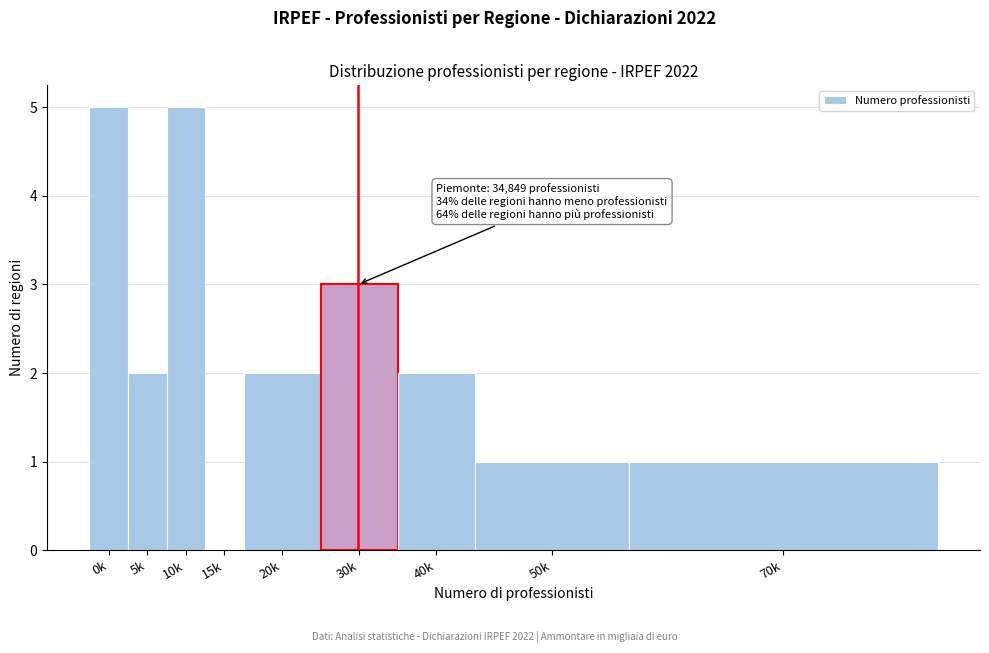

Which has a higher value, 0k or 50k?

0k